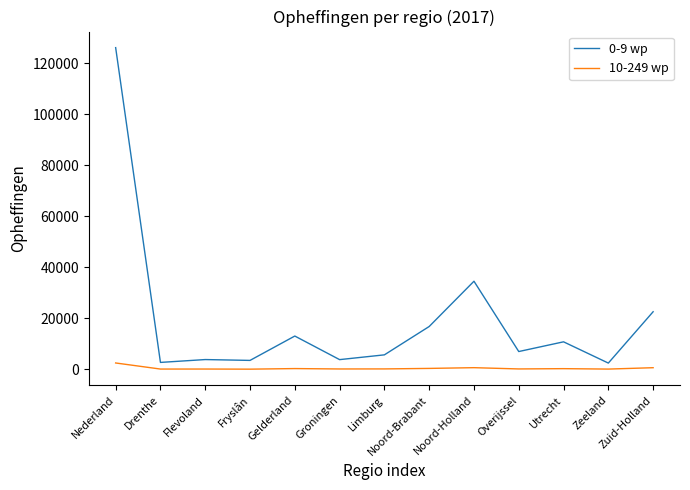

How many series are shown in this chart?

2